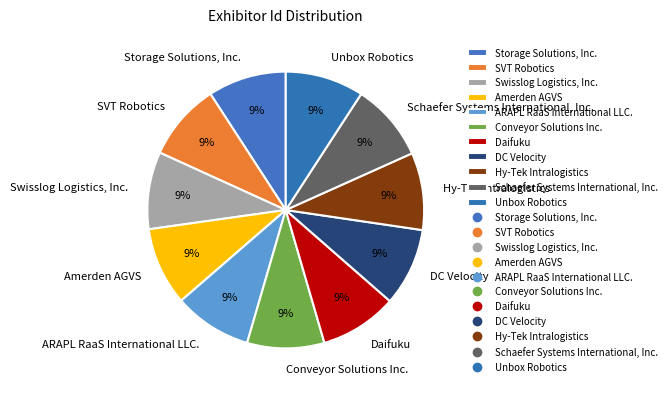

True or false: Amerden AGVS accounts for 9% of the total.

True